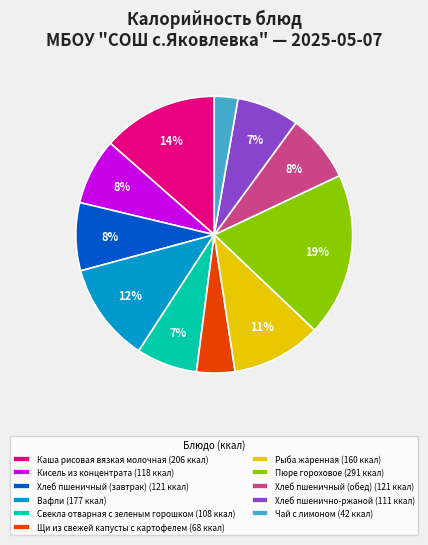

Between Хлеб пшеничный (обед) (121 ккал) and Вафли (177 ккал), which is larger?

Вафли (177 ккал)